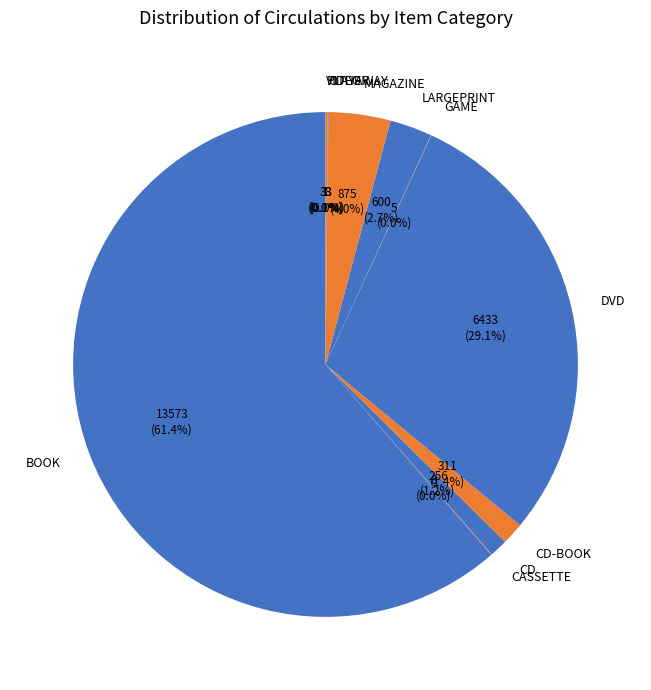

What portion of the pie excludes DVD?

70.9%